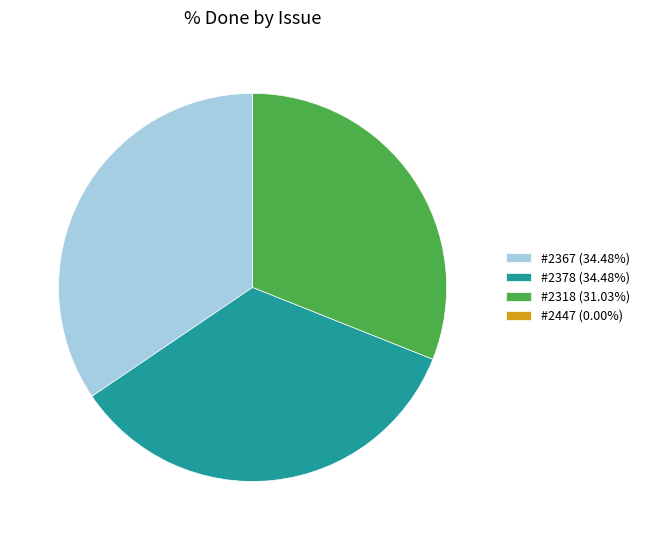

Is the sum of #2378 (34.48%) and #2318 (31.03%) greater than half?

Yes